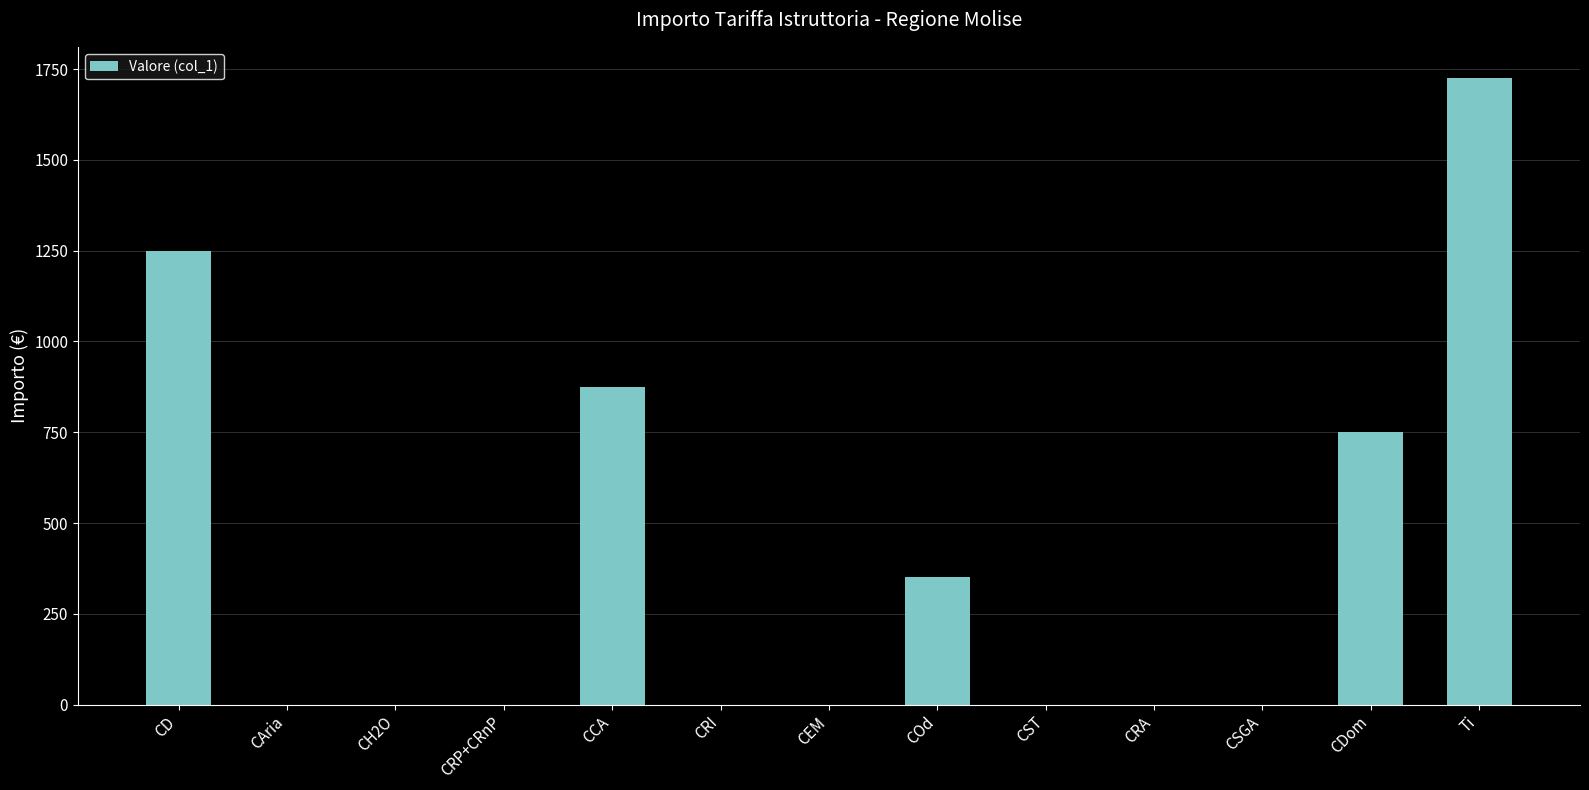

Reading right to left, extract all data points from this chart.

1725	750	0	0	0	350	0	0	875	0	0	0	1250